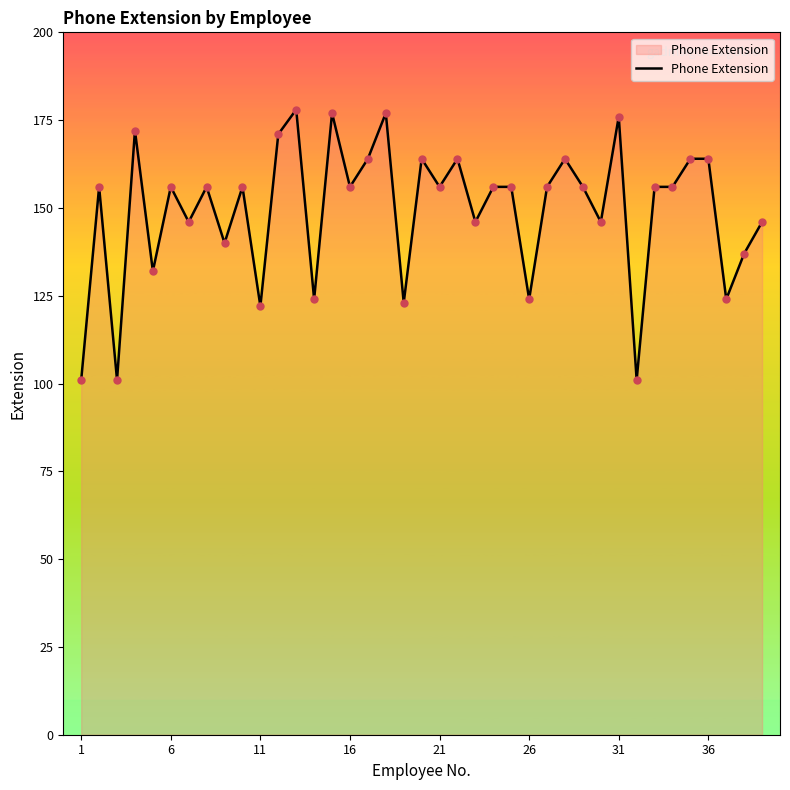

What is the difference between the maximum and minimum values?

77